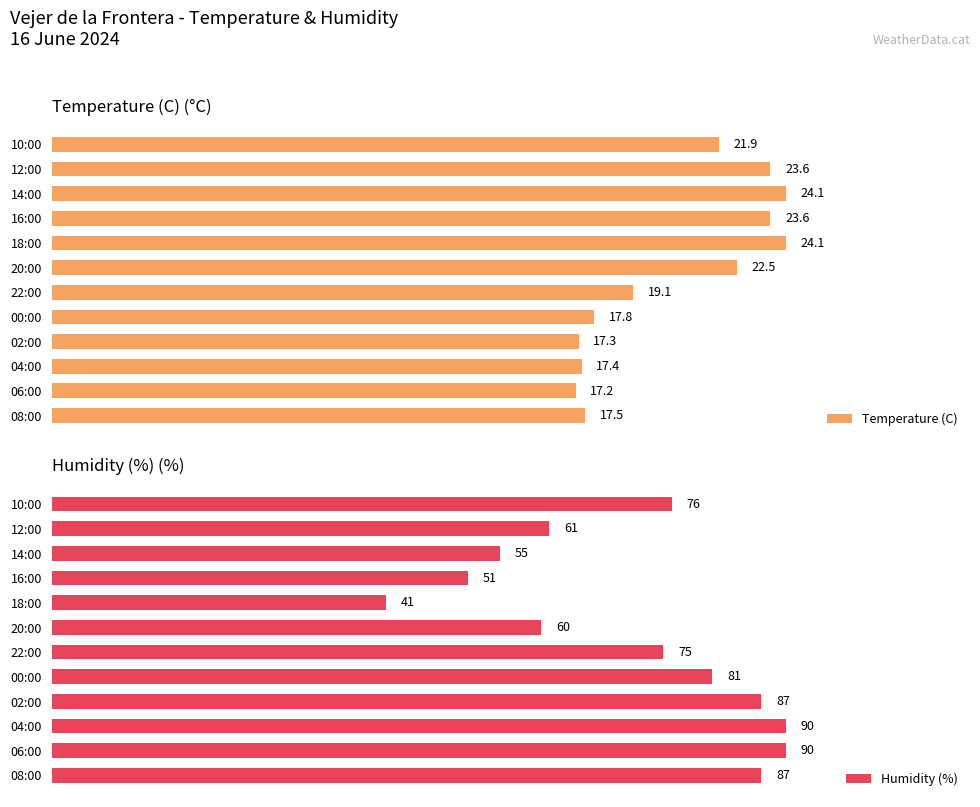

Does the chart contain any negative values?

No